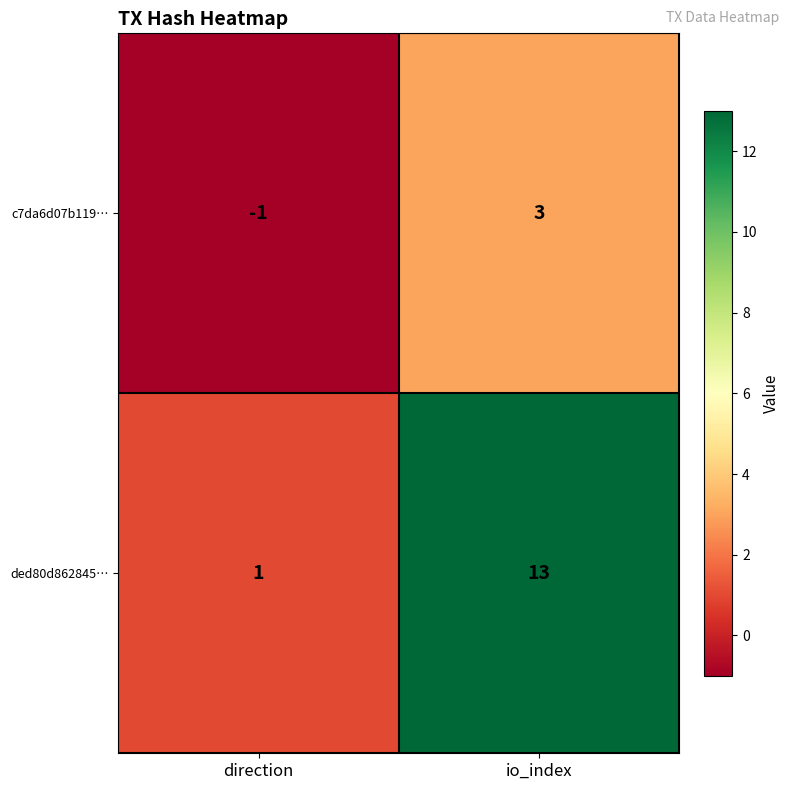

Reading left to right, what are all the values shown in this chart?

c7da6d07b119…: direction=-1	io_index=3
ded80d862845…: direction=1	io_index=13